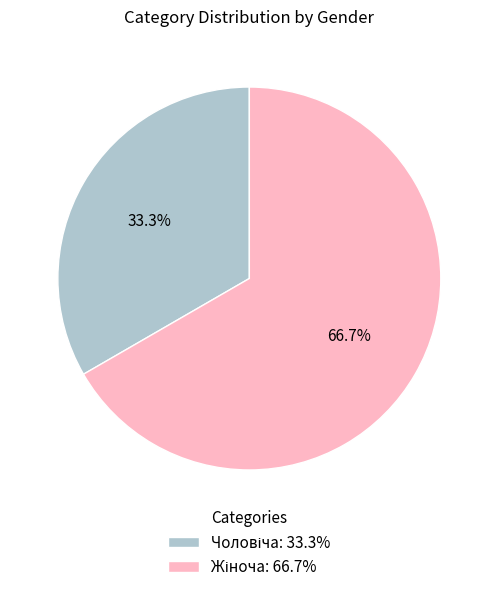

Is there any slice that represents more than half of the pie?

Yes